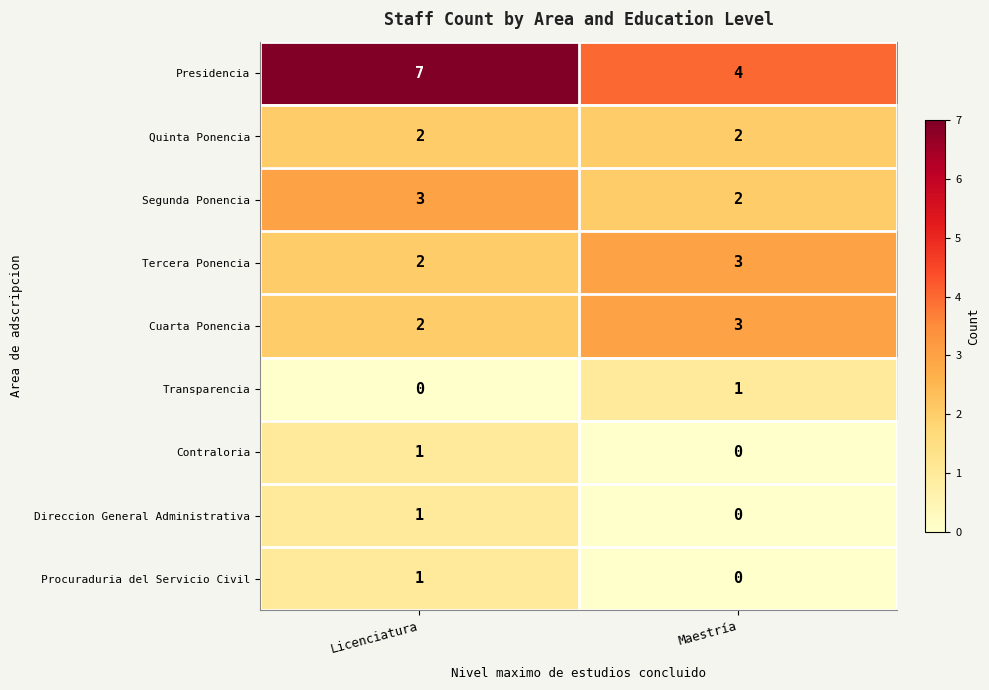

Rank the categories by Tercera Ponencia value from highest to lowest.

Maestría, Licenciatura